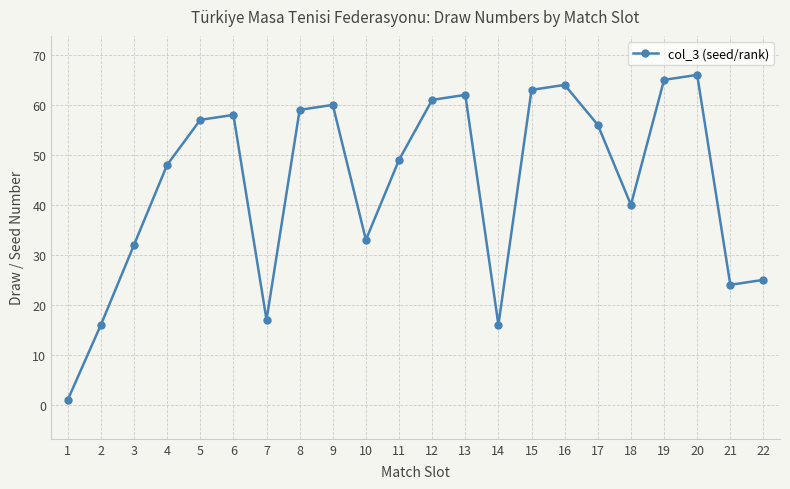

Read the value at 17, to the nearest 5.

55